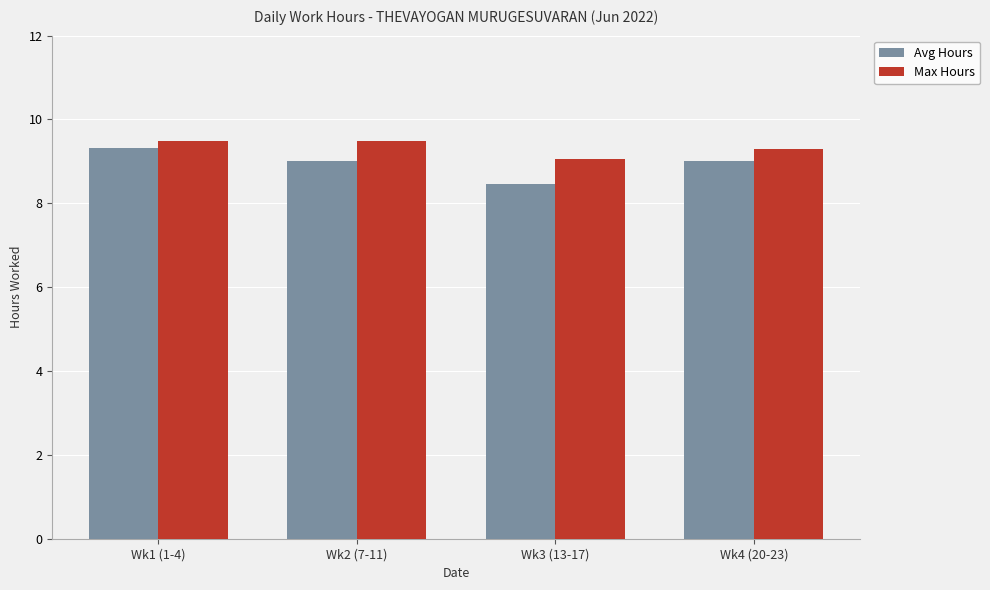

What is the label of the 3rd bar from the right?

Wk2 (7-11)